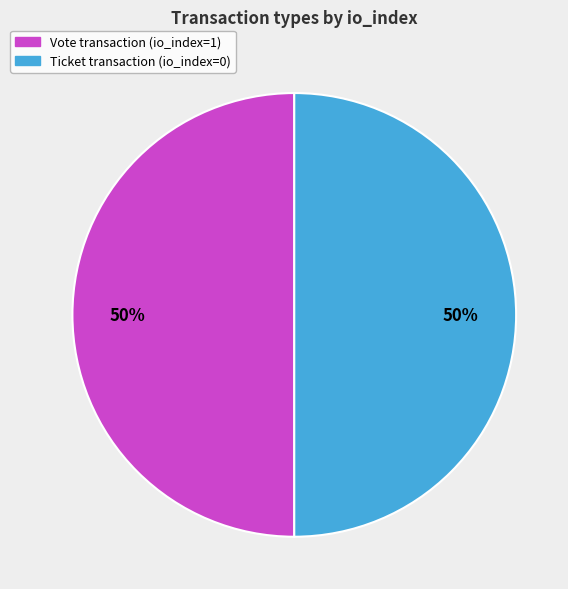

To the nearest percent, what is the average slice percentage?

50%